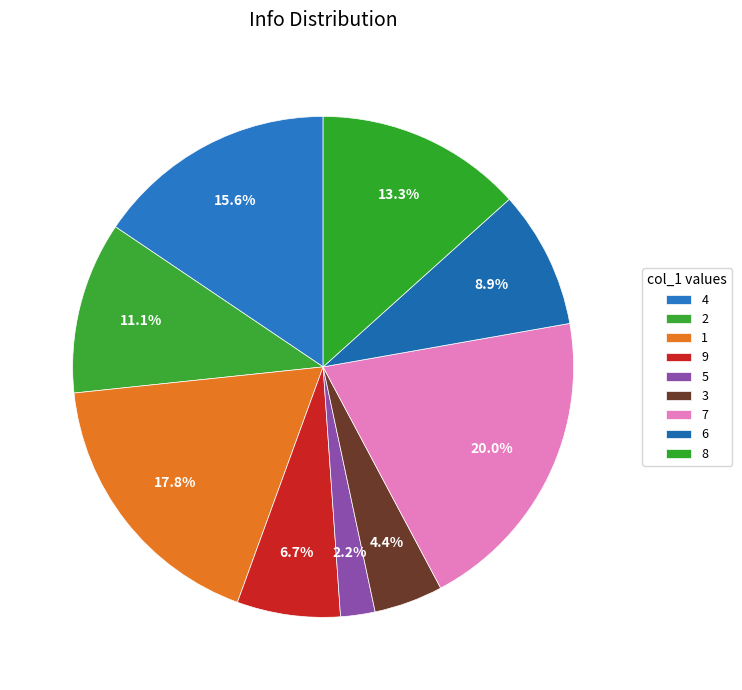

How many slices are in this pie chart?

9